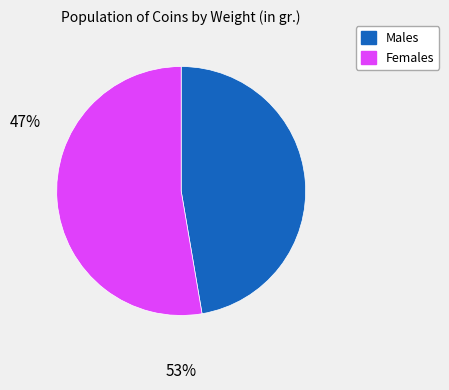

Count the number of slices in the pie.

2